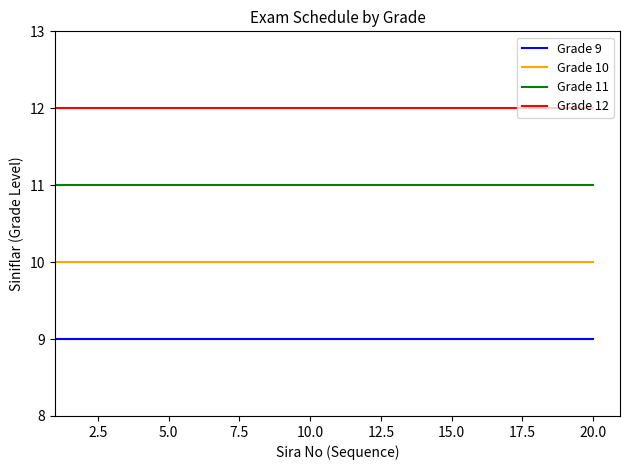

What is the smallest value displayed?

9